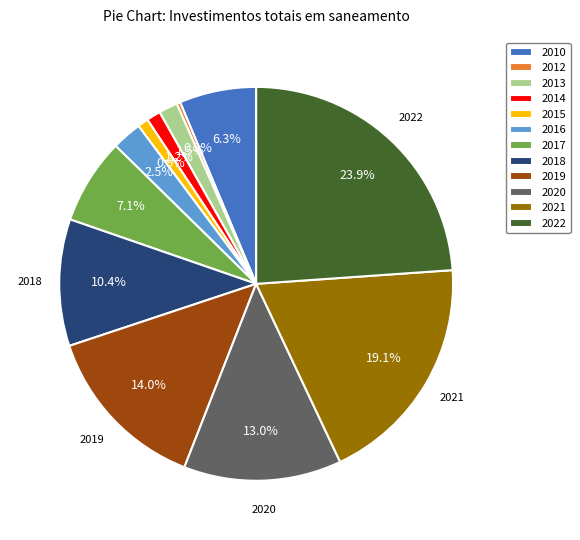

Does any single category account for the majority?

No